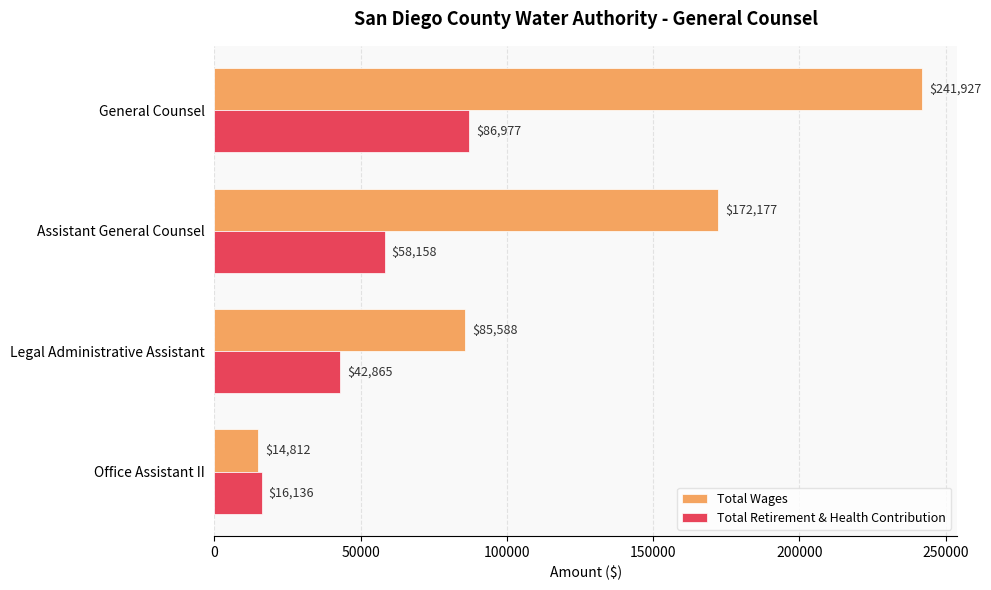

What are all the series names shown in the legend?

Total Wages, Total Retirement & Health Contribution